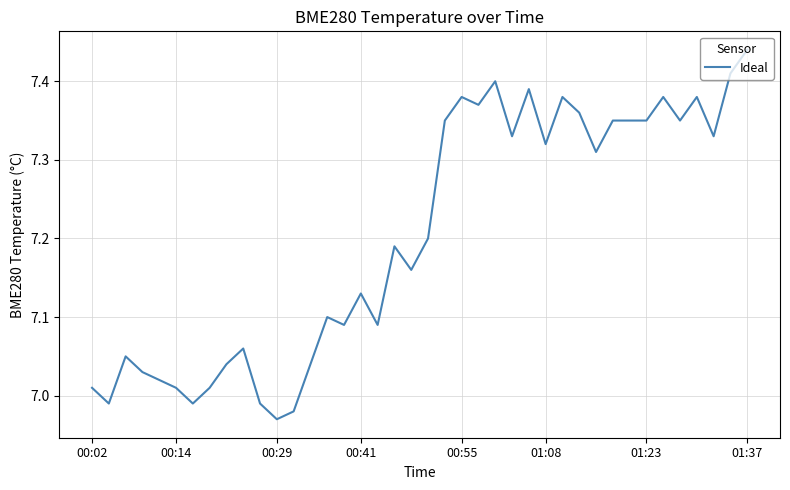

What is the difference between the maximum and minimum values?

0.5